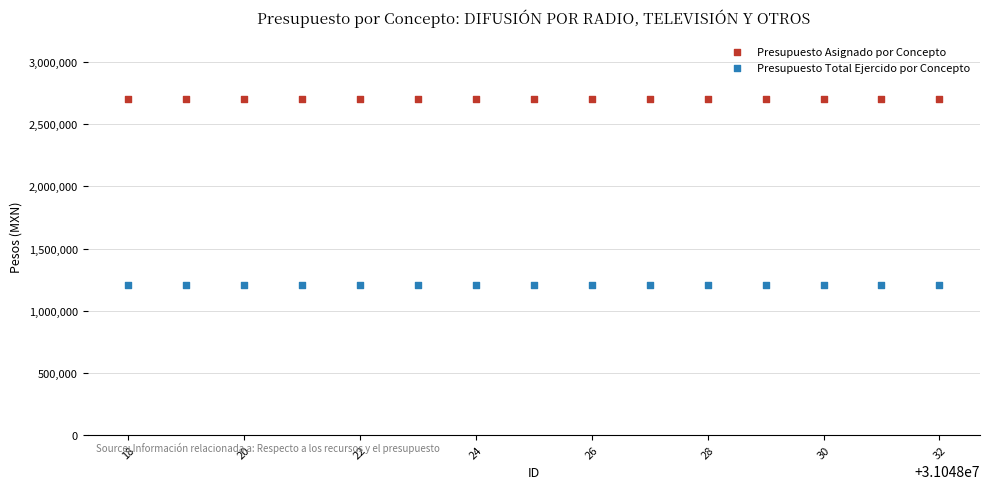

What are all the series names shown in the legend?

Presupuesto Asignado por Concepto, Presupuesto Total Ejercido por Concepto